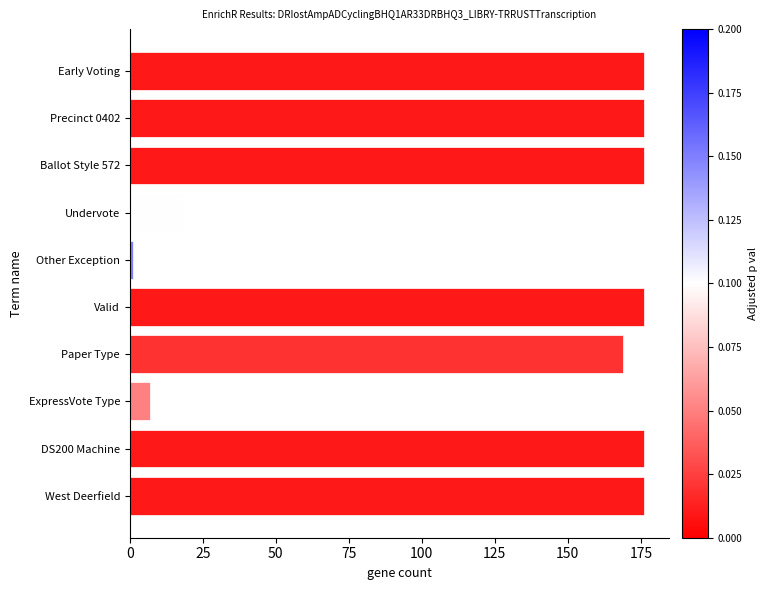

What is the sum of all values?

1251